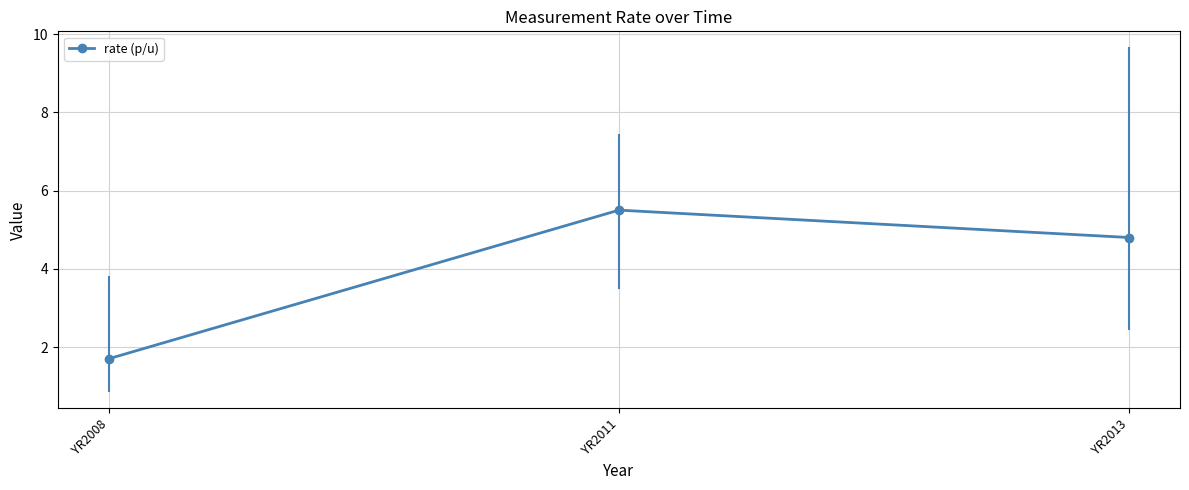

What is the smallest value displayed?

1.7